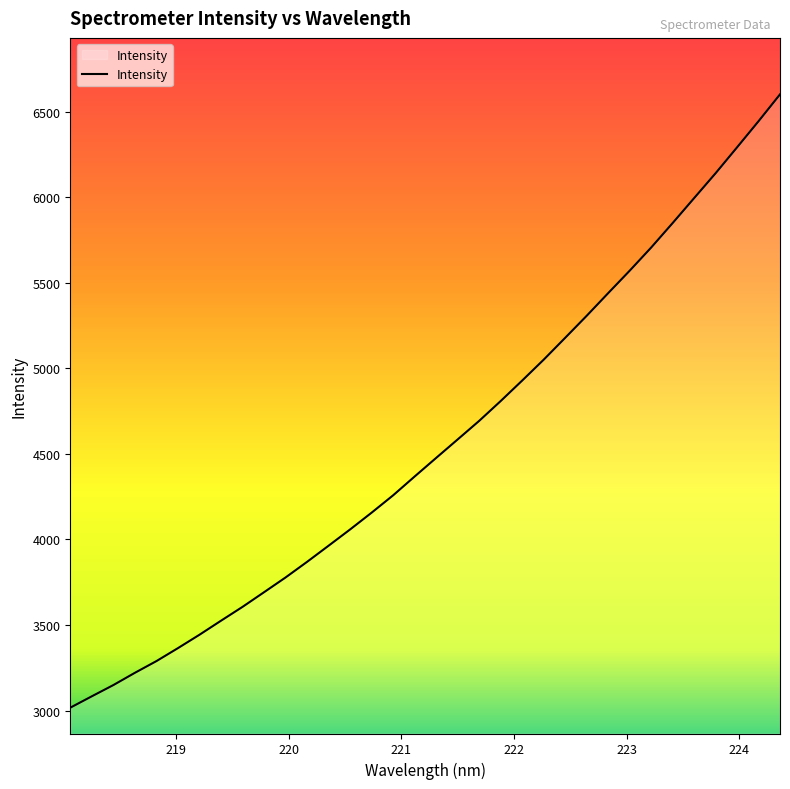

What is the greatest value displayed?

6600.1